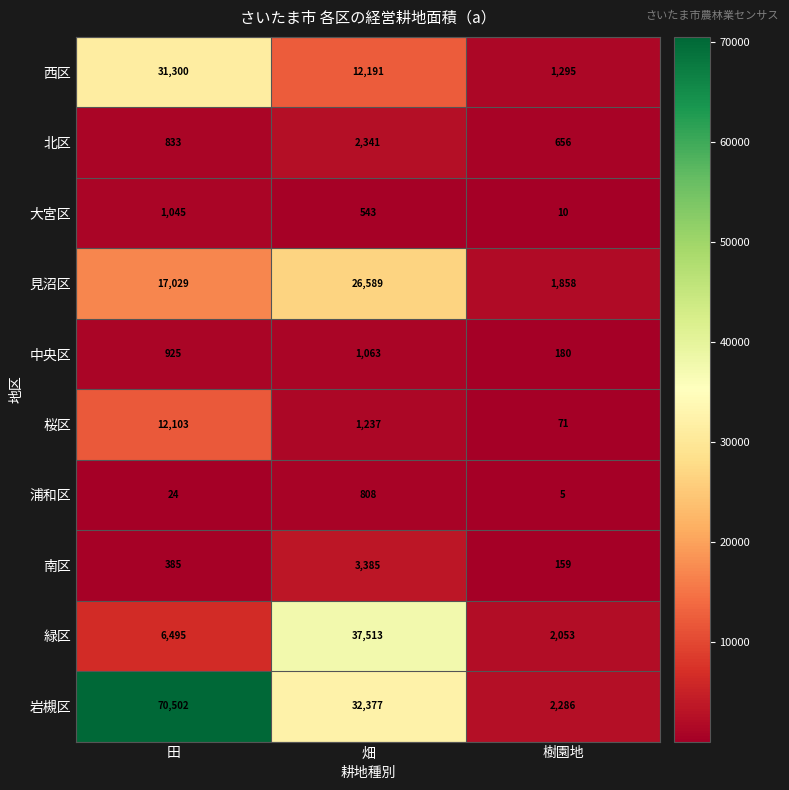

At which category is the sum across all series the highest?

田